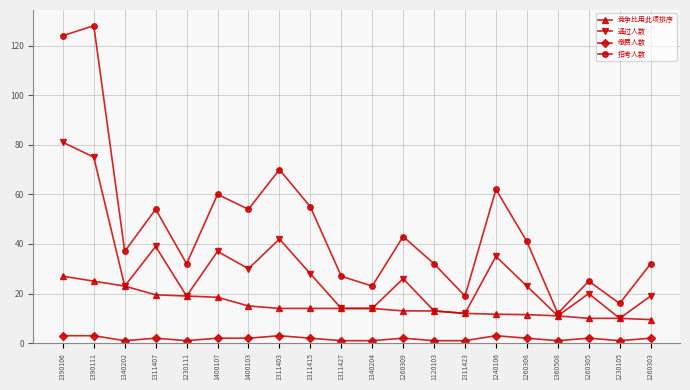

Is the value of 招考人数 at 1260309 greater than the value of 竞争比用此项排序 at 1120103?

Yes